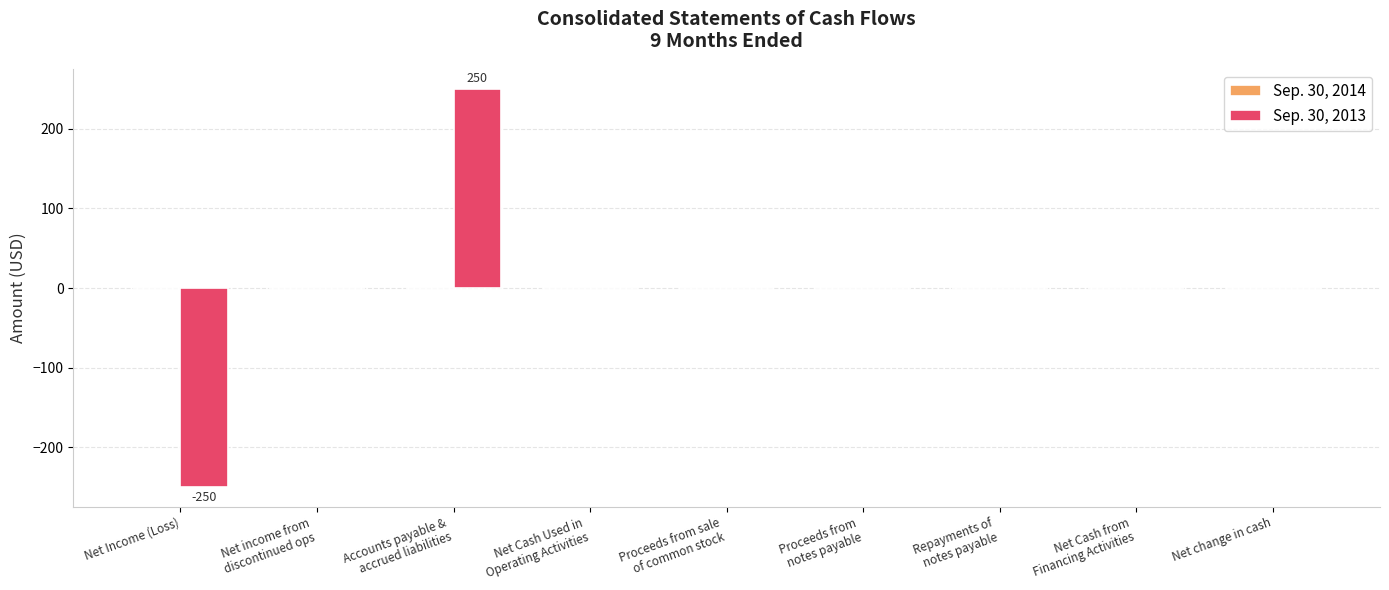

What is the greatest value displayed?

250